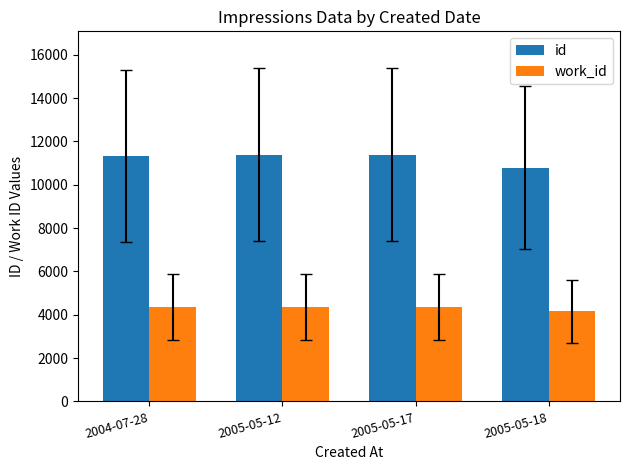

How many groups of bars are there?

4